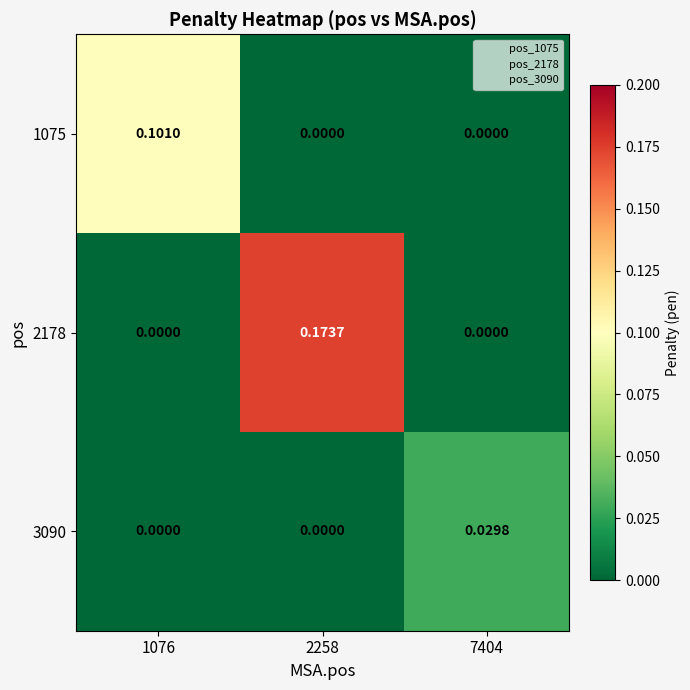

Is the value of 3090 at 1076 greater than the value of 2178 at 2258?

No